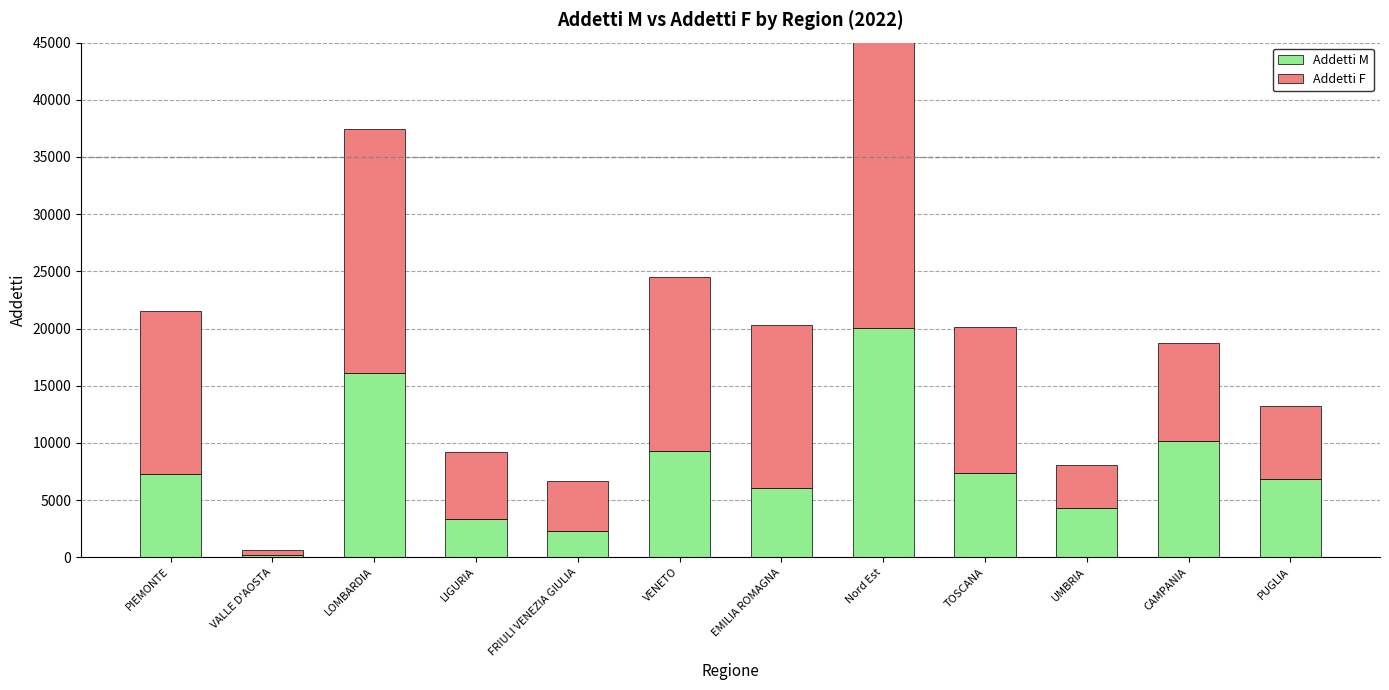

Where does the Addetti M series first go above 7290?

PIEMONTE